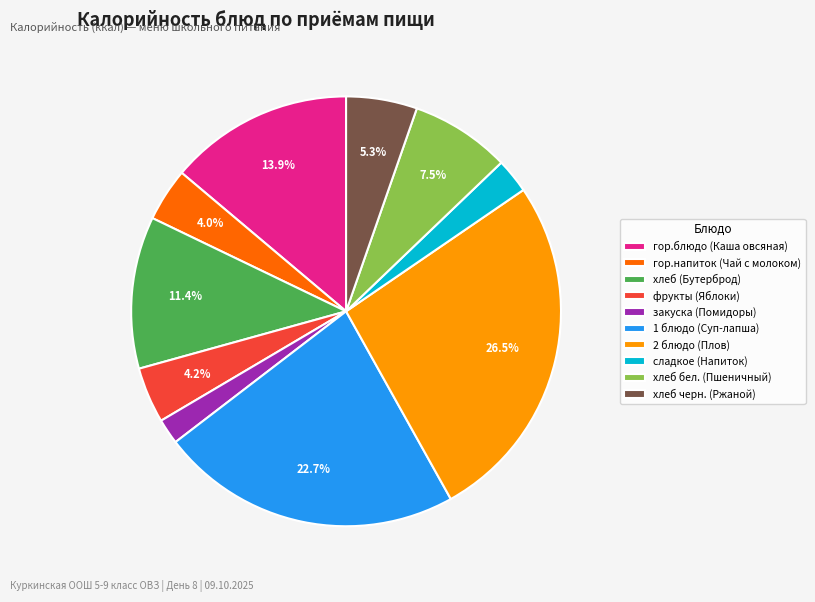

Which has a higher value, хлеб черн. (Ржаной) or фрукты (Яблоки)?

хлеб черн. (Ржаной)